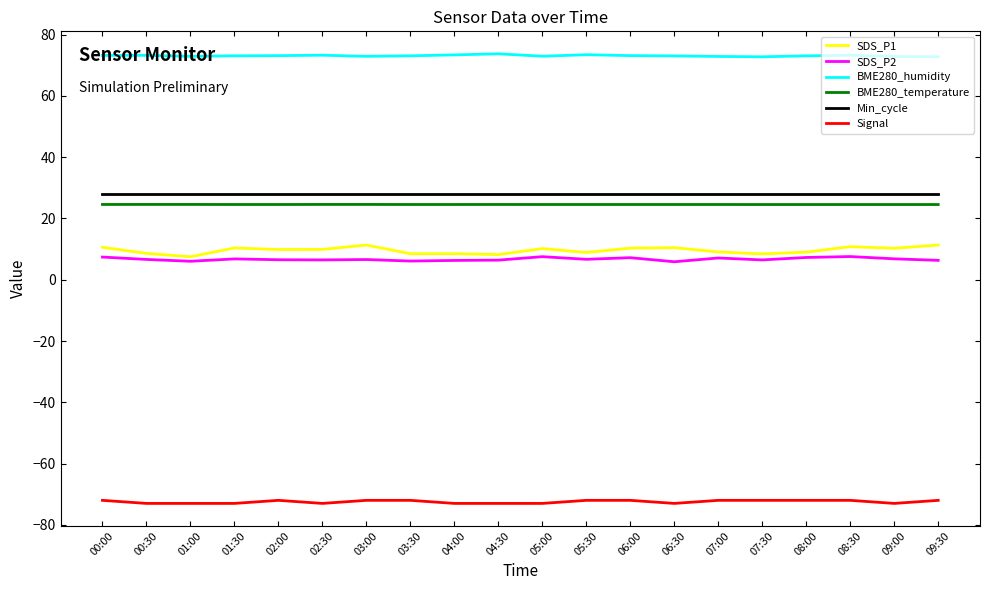

What is the total value across all series at 07:00?

69.6